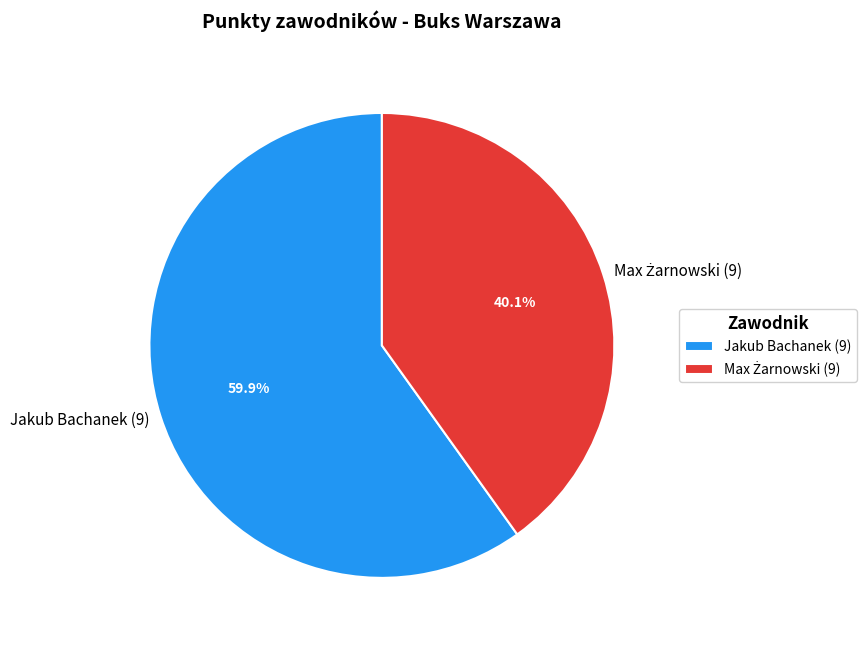

Does Jakub Bachanek (9) represent more than half of the total?

Yes